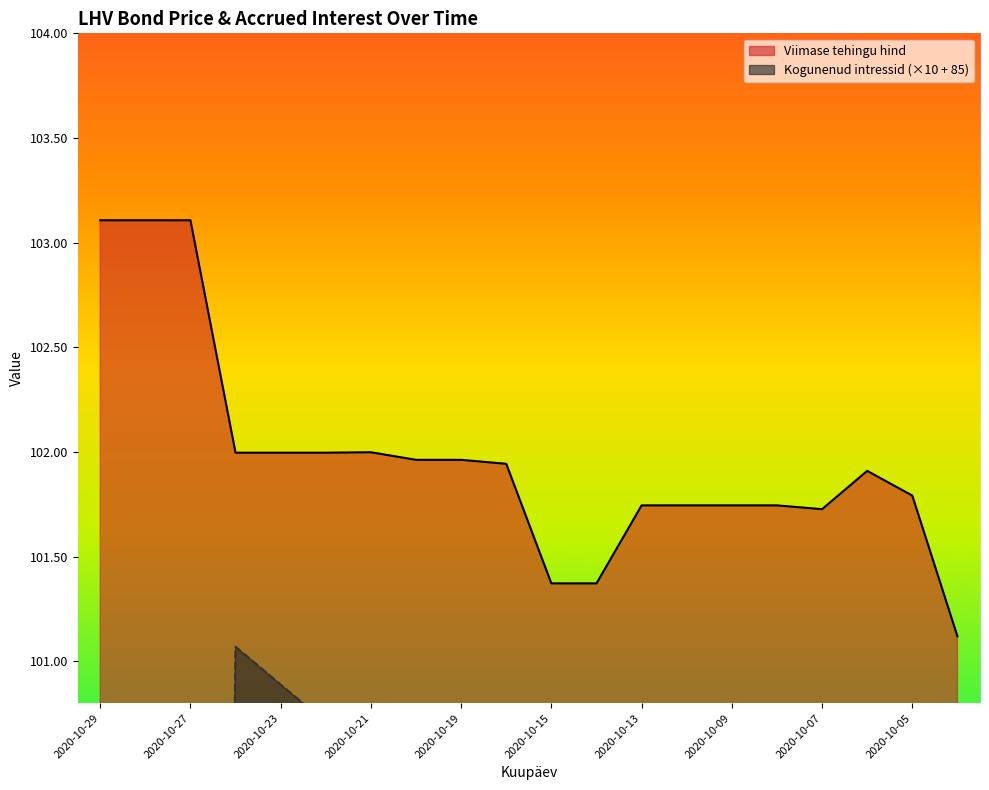

True or false: Kogunenud intressid has a value of 98.4 at 2020-10-09.

True